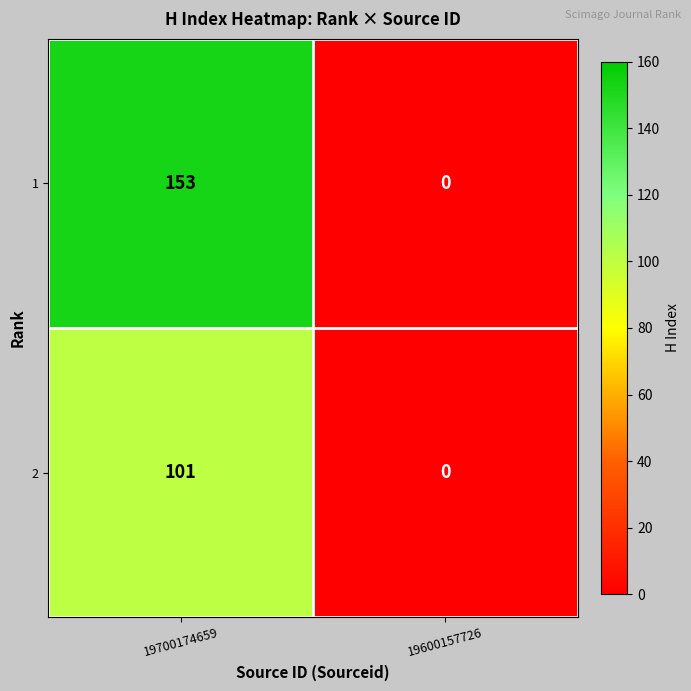

What is the total value across all series at 19700174659?

254